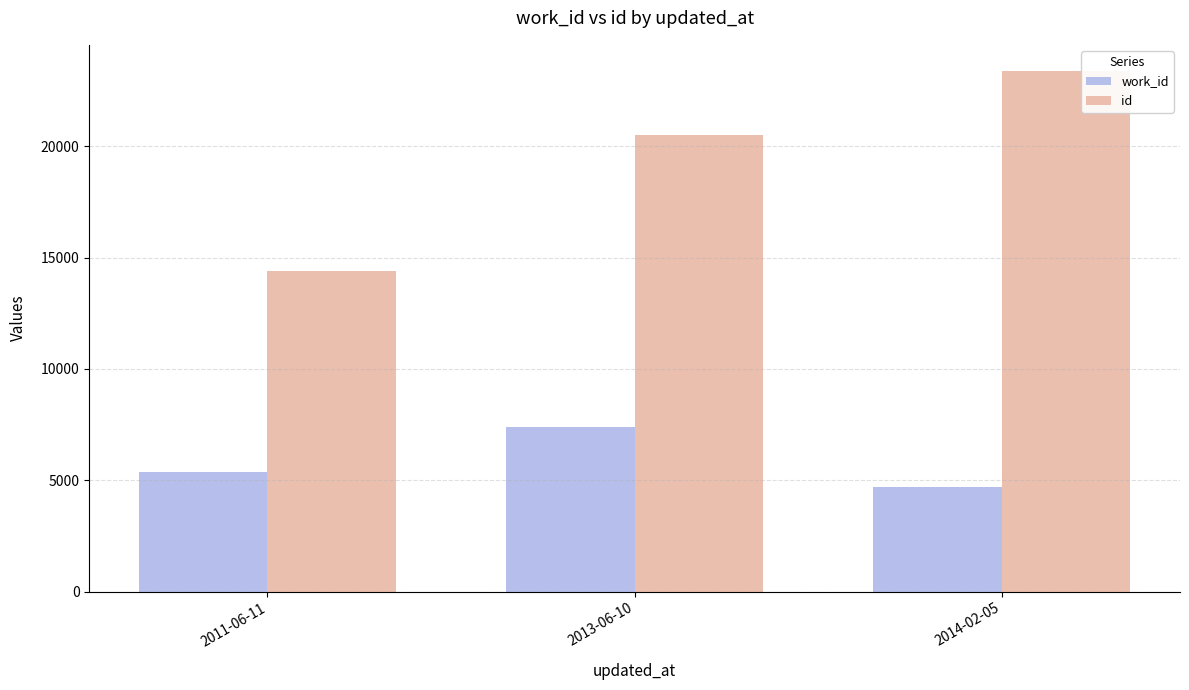

The value of id at 2013-06-10 is 33205. True or false?

False